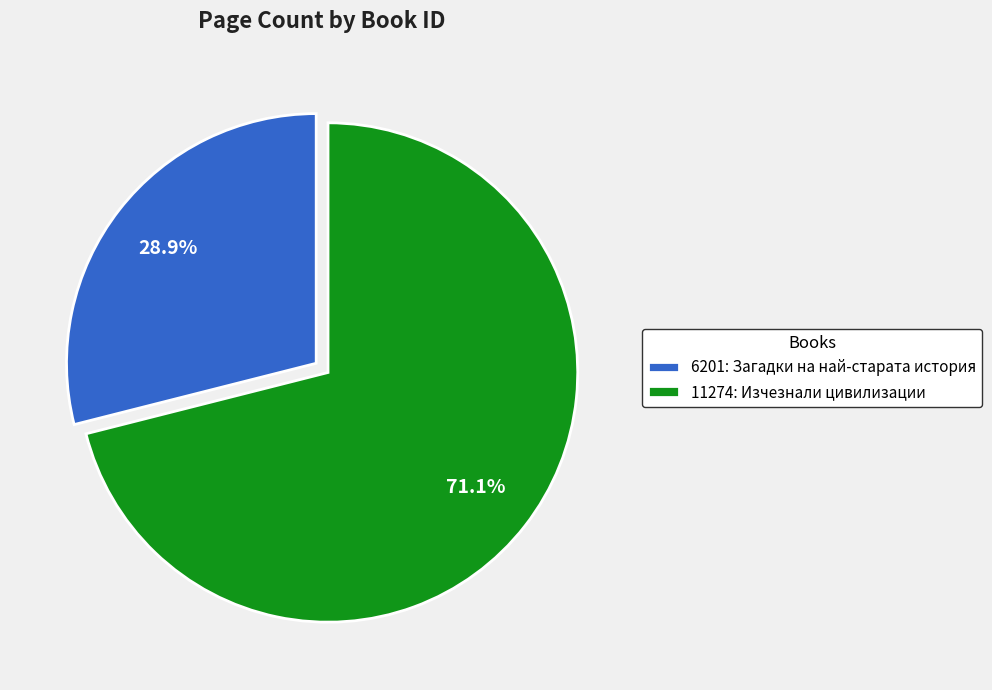

To the nearest percent, what is the average slice percentage?

50%